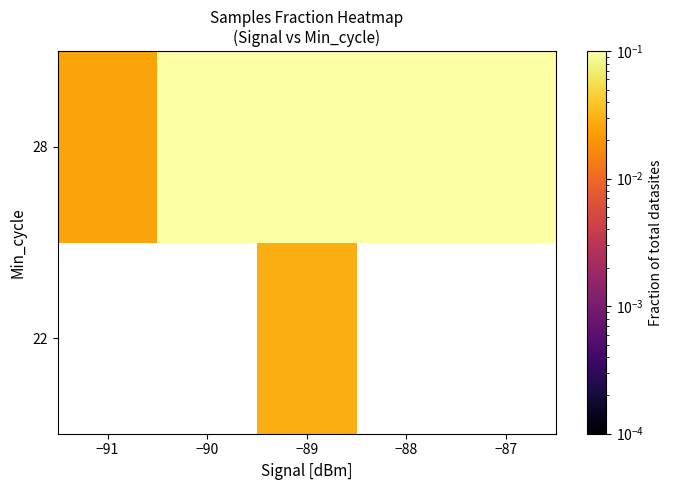

Between −90 and −87, which is larger?

−87